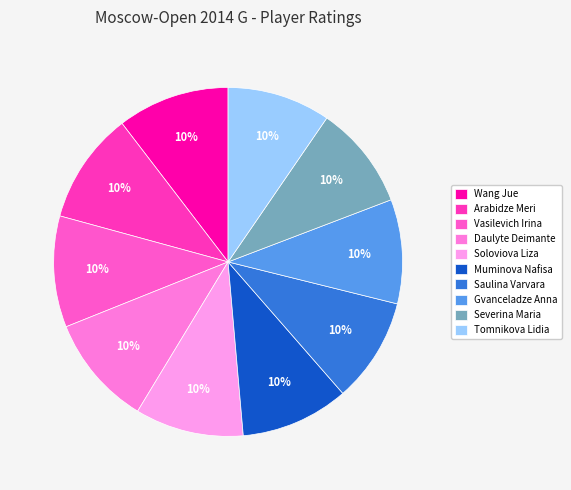

What is the largest slice in the pie chart?

Wang Jue